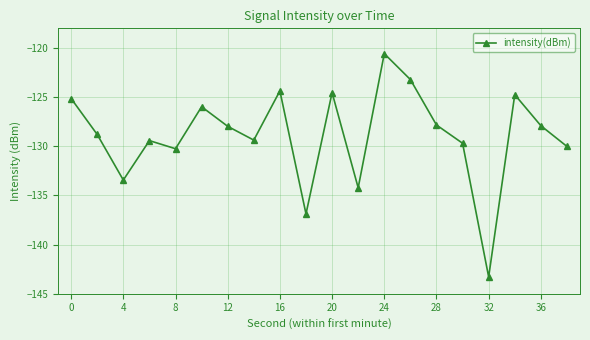

What is the average value?

-128.9